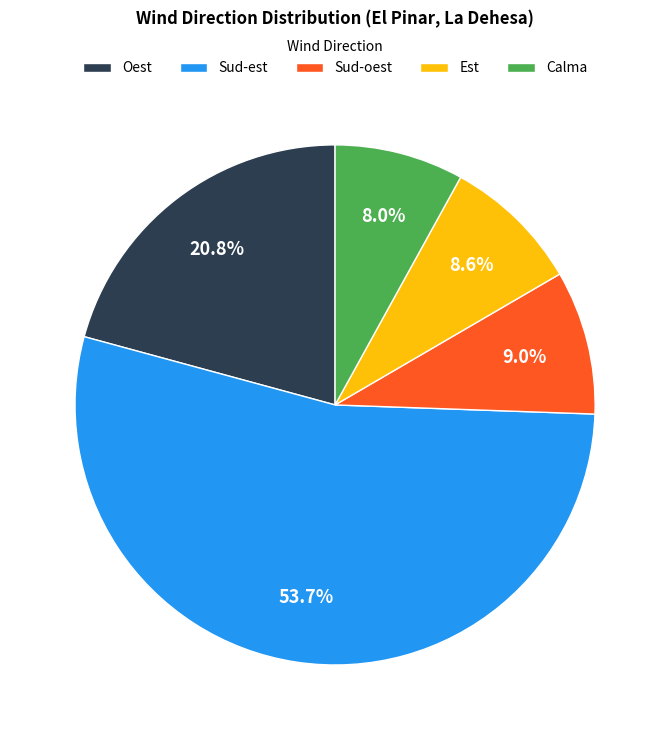

To the nearest percent, what is the combined percentage of Oest and Sud-est?

74%